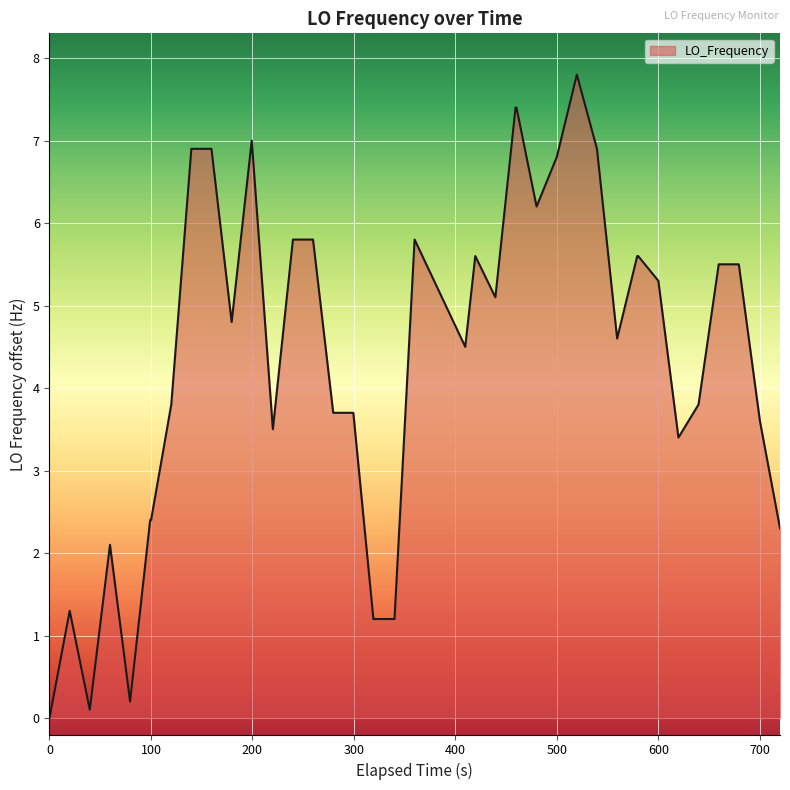

What is the maximum value shown in the chart?

7.8